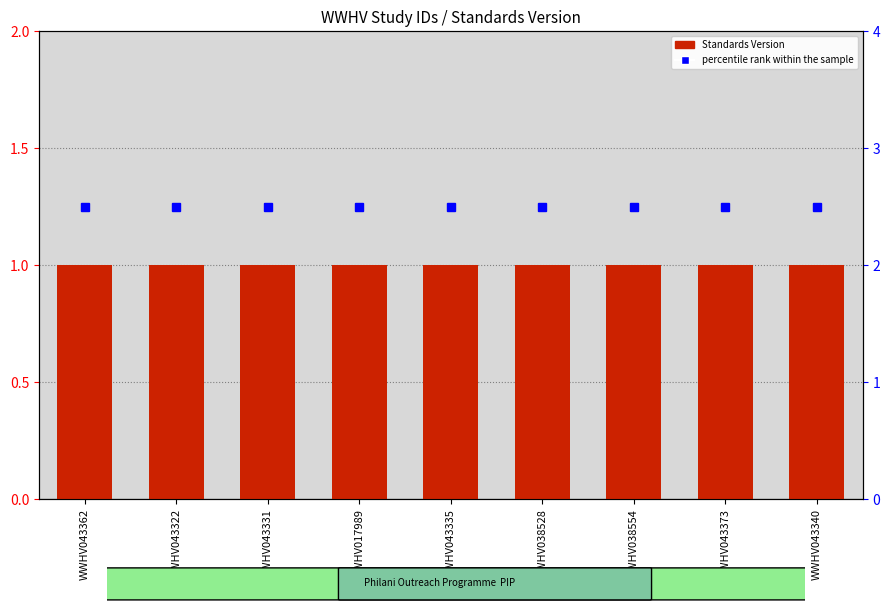

Is the value of Standards Version at WWHV043362 greater than the value of percentile rank within the sample at WWHV038554?

No